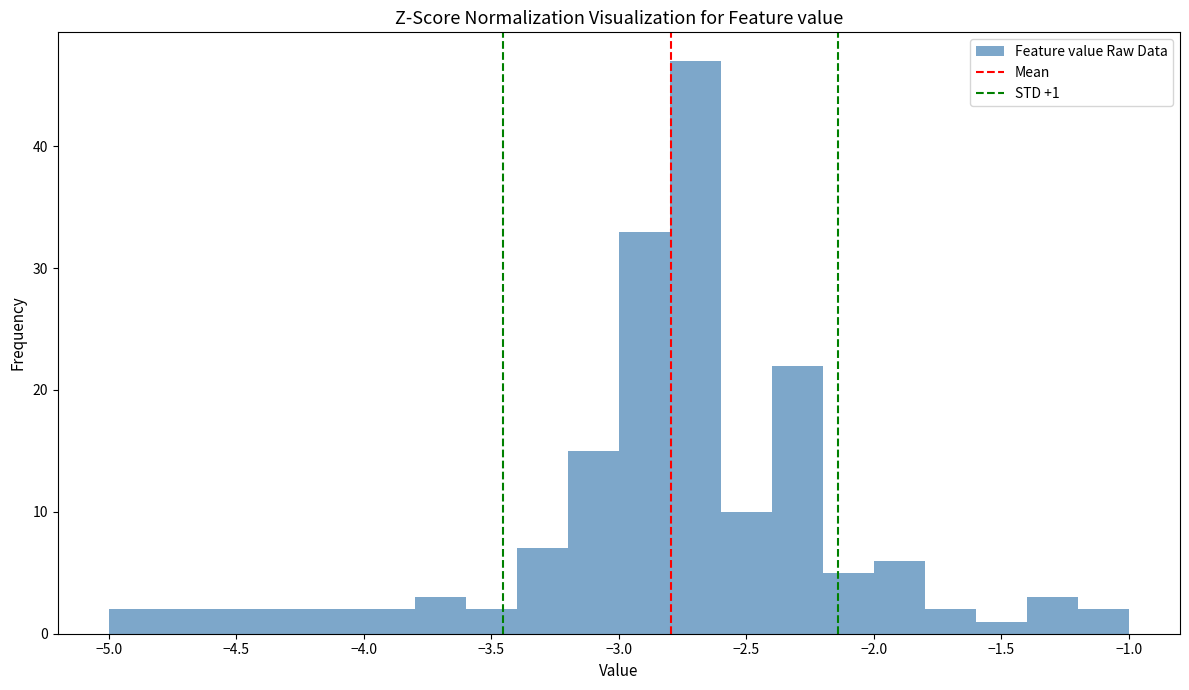

Over which range of the x-axis is the bar tallest?

-2.8 to -2.6